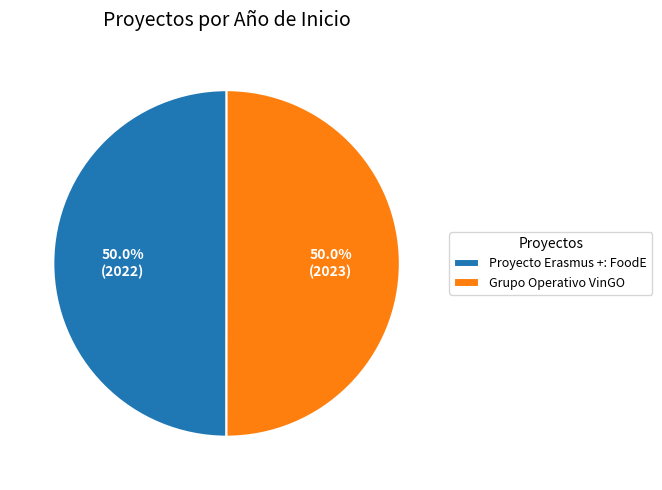

To the nearest percent, what portion does Proyecto Erasmus +: FoodE represent?

50%